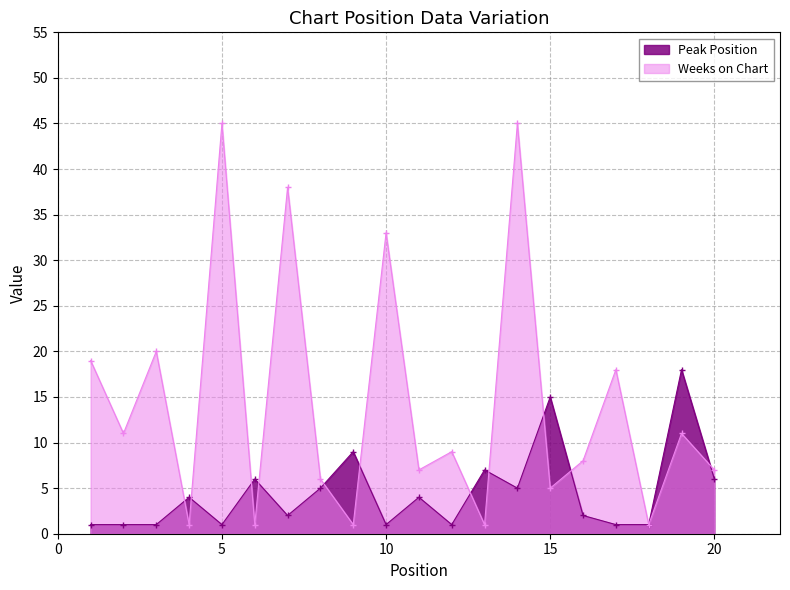

What is the spread (max minus min) of values at 3?

19